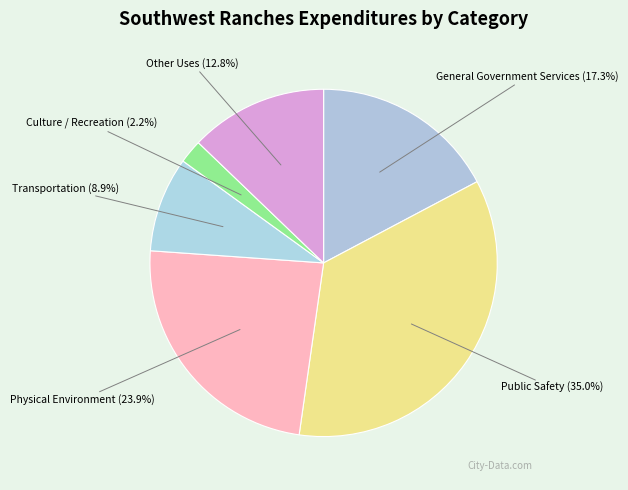

Does Other Uses represent more than half of the total?

No